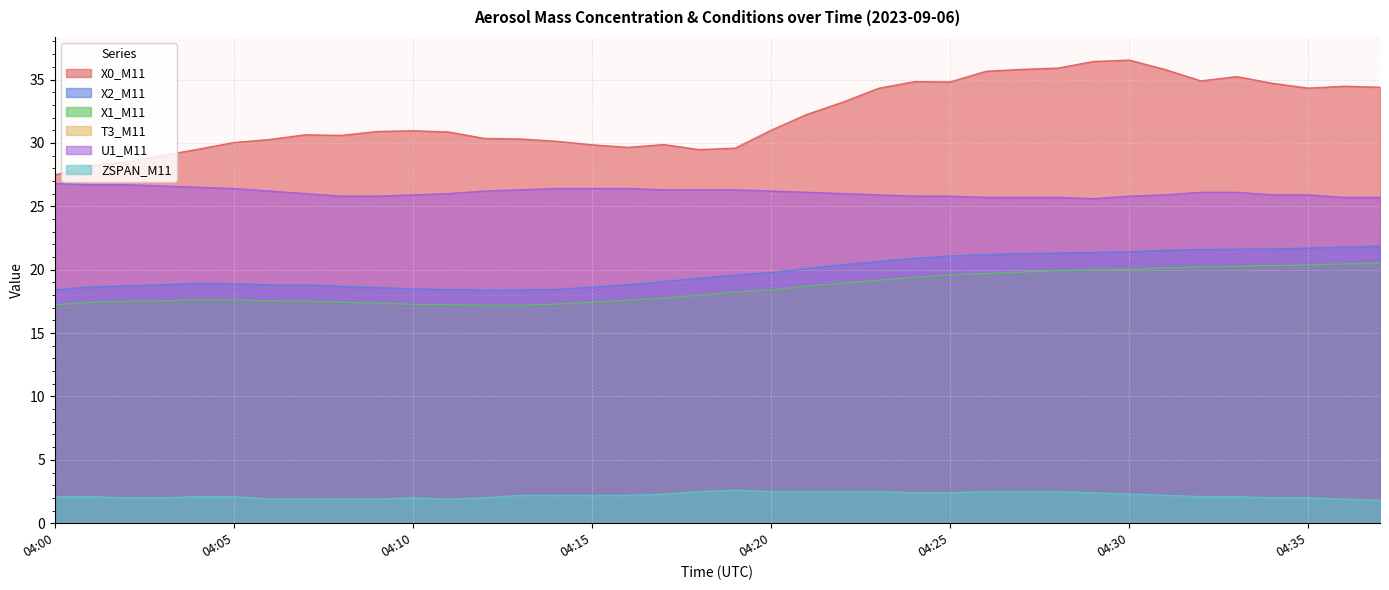

Where is X0_M11 nearest to the value 32?

04:21